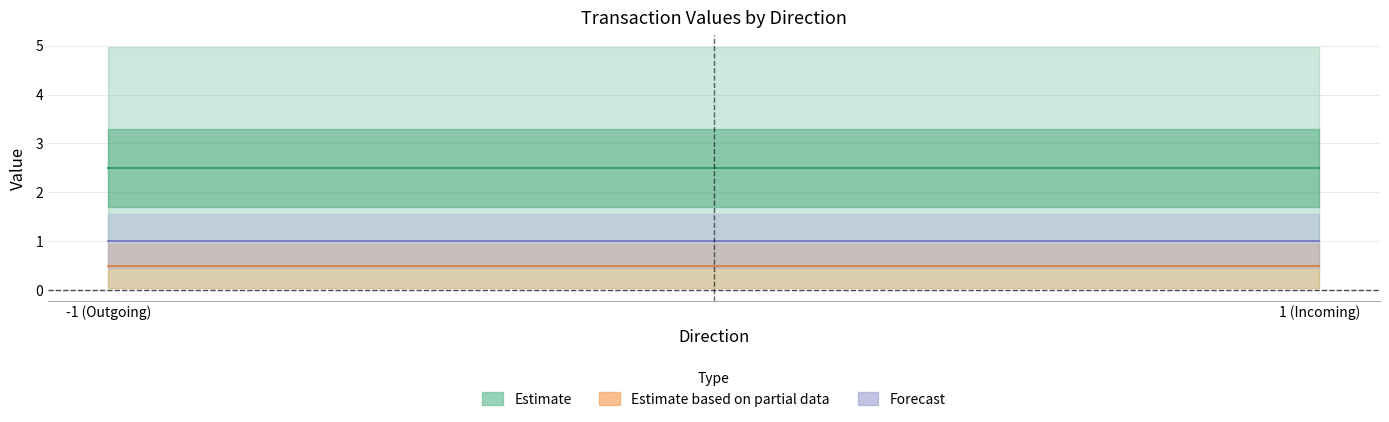

At which category is the sum across all series the highest?

-1